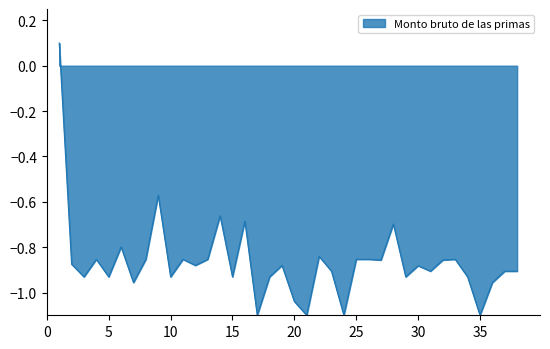

What is the smallest value displayed?

-1.1